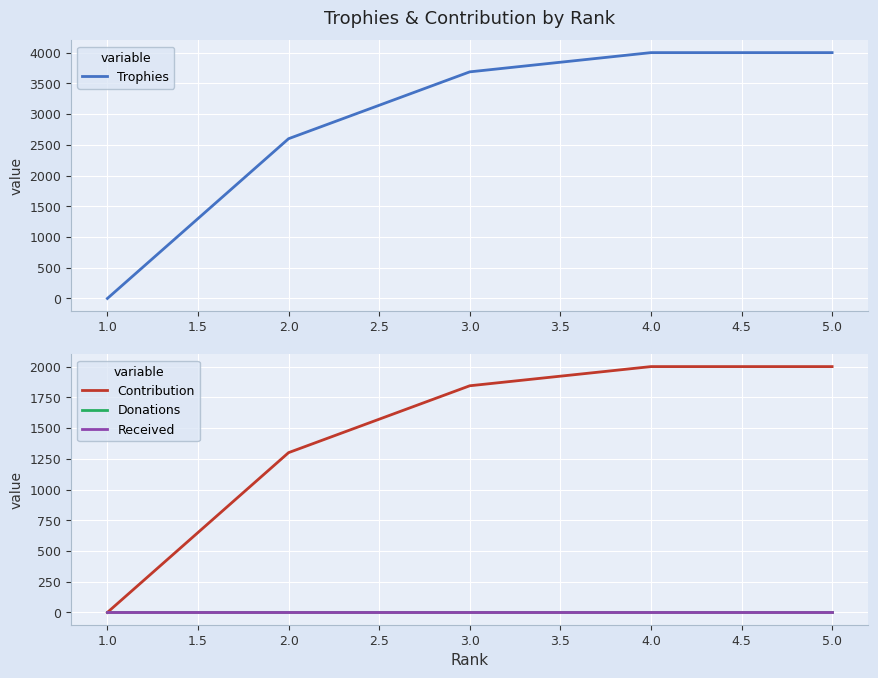

The Received series shows 0 at 5.0. True or false?

True